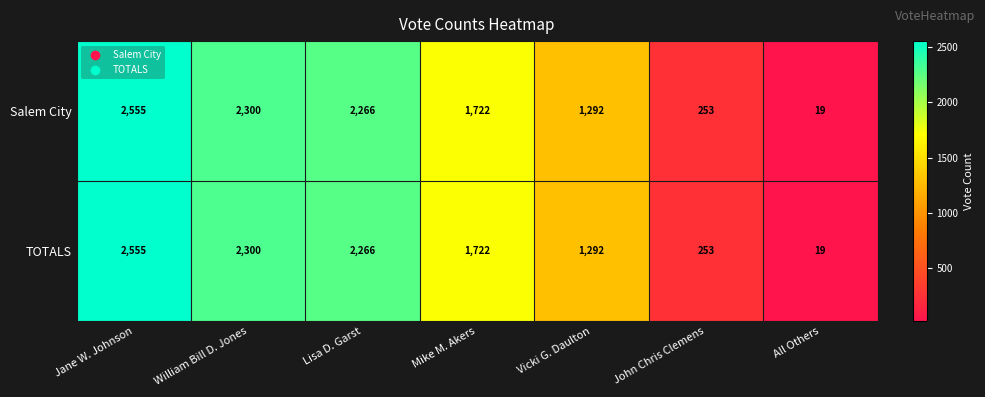

What is the sum of the TOTALS values at Vicki G. Daulton and William Bill D. Jones?

3592